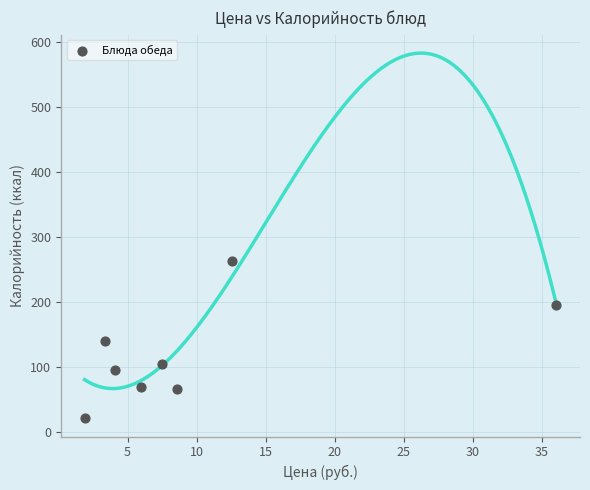

What is the range of Y values (max minus min)?

242.3